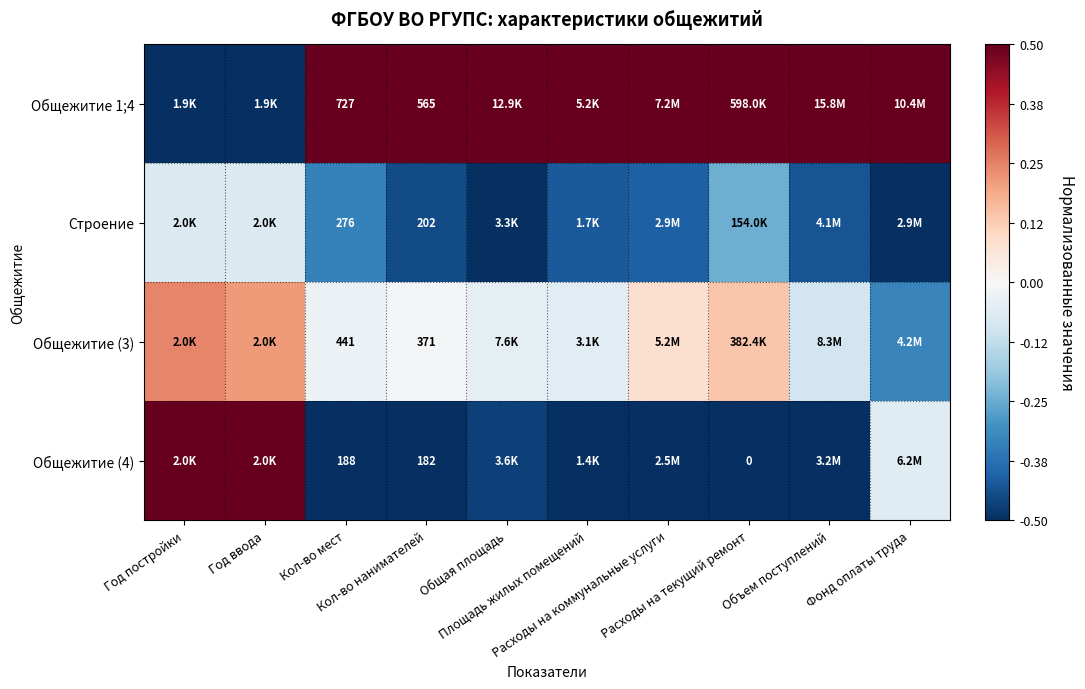

What is the smallest value displayed?

-0.5